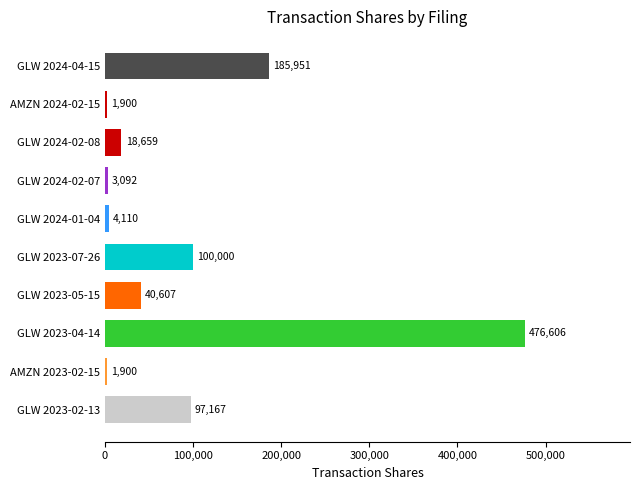

Is it true that the value at GLW 2024-02-08 is 18659?

True